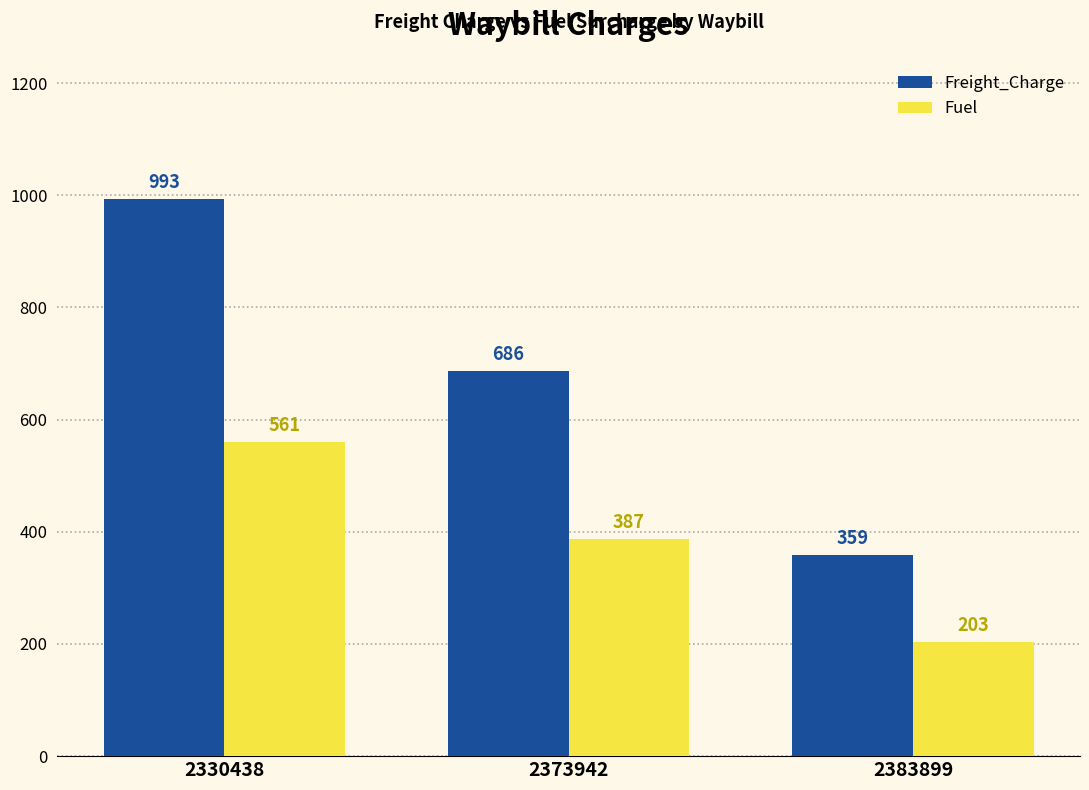

What is the value of the Fuel bar at the 1st from the left?

560.7